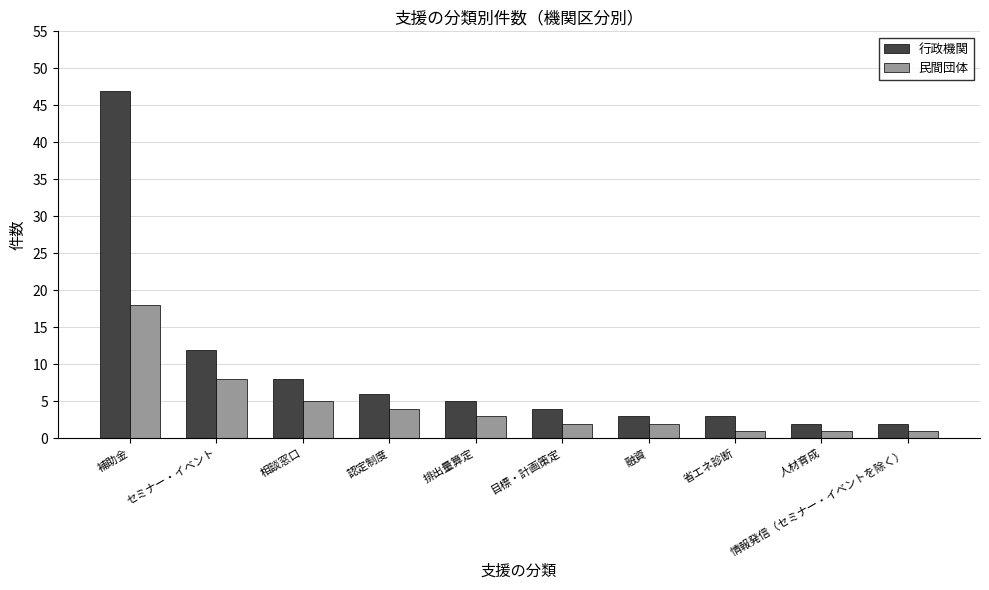

What position from the left is 省エネ診断?

8